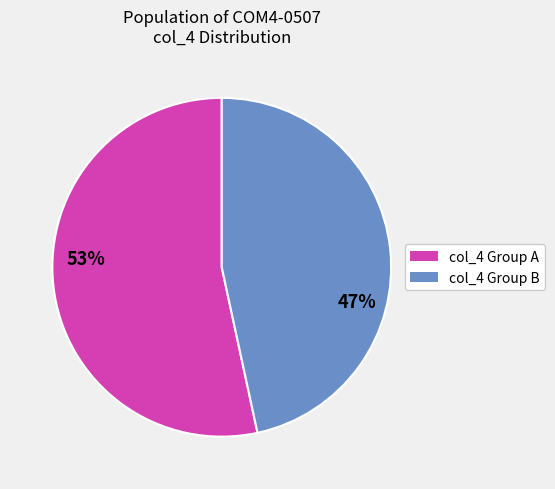

Is there a majority slice in this chart?

Yes